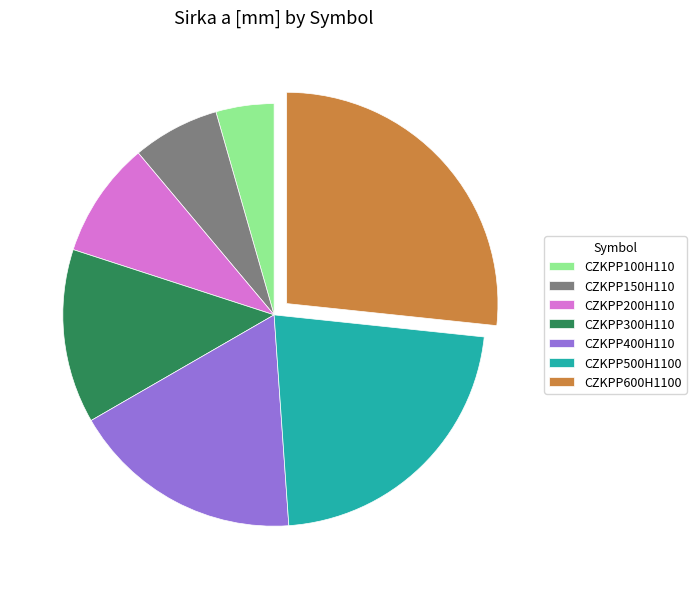

What is the smallest slice in the pie chart?

CZKPP100H110